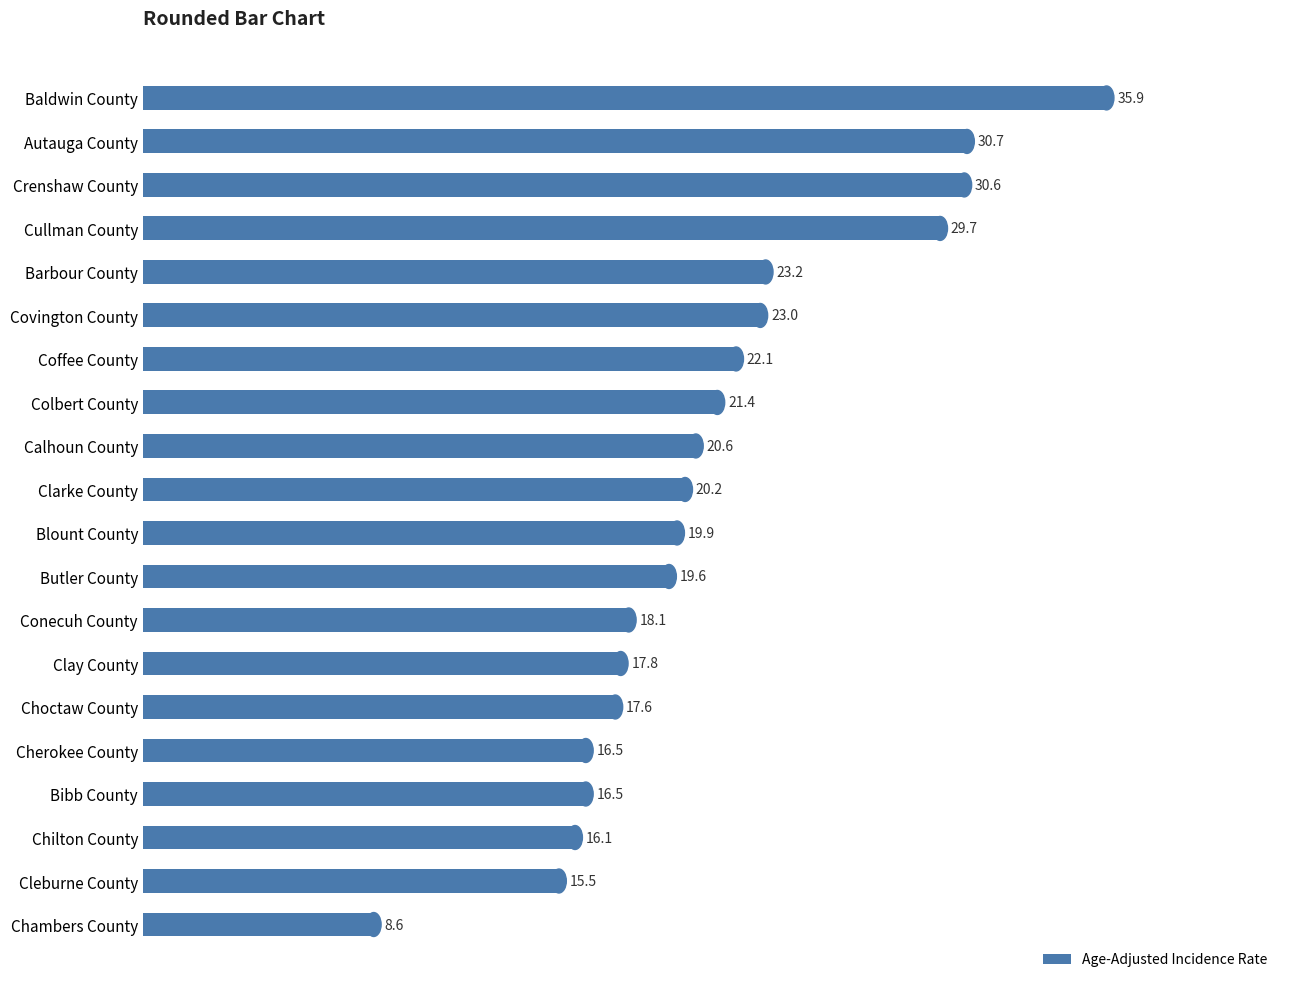

Where is the data nearest to the value 22?

Coffee County